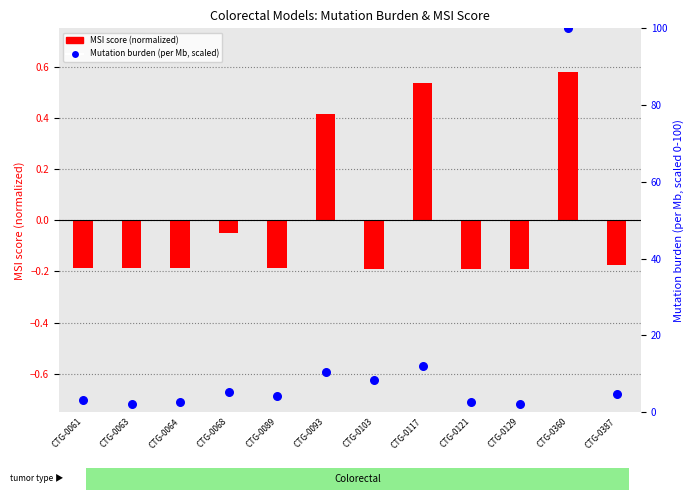

Which series reaches the maximum Y coordinate?

Mutation burden (per Mb)